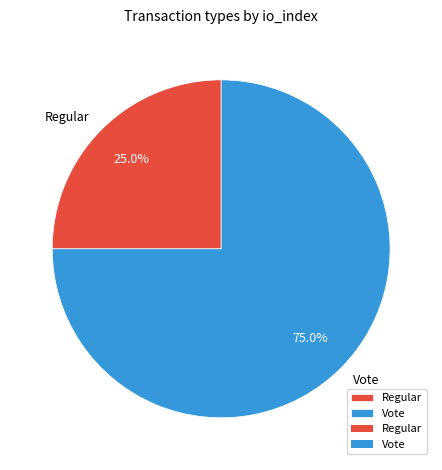

Which slice is the largest?

Vote